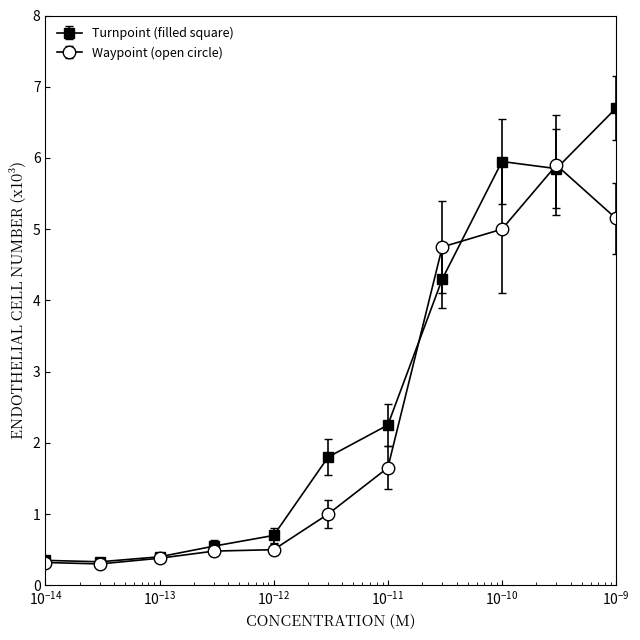

Which series ends up on top after the final intersection of Waypoint (open circle) and Turnpoint (filled square)?

Turnpoint (filled square)